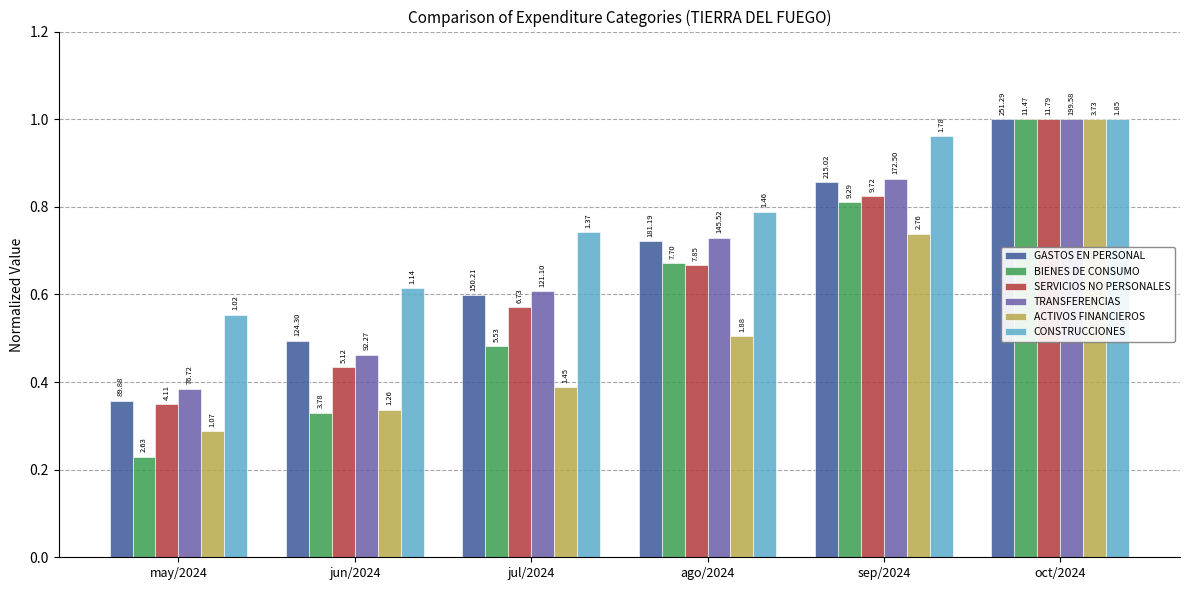

What is the difference between the highest and lowest values at ago/2024?

0.3